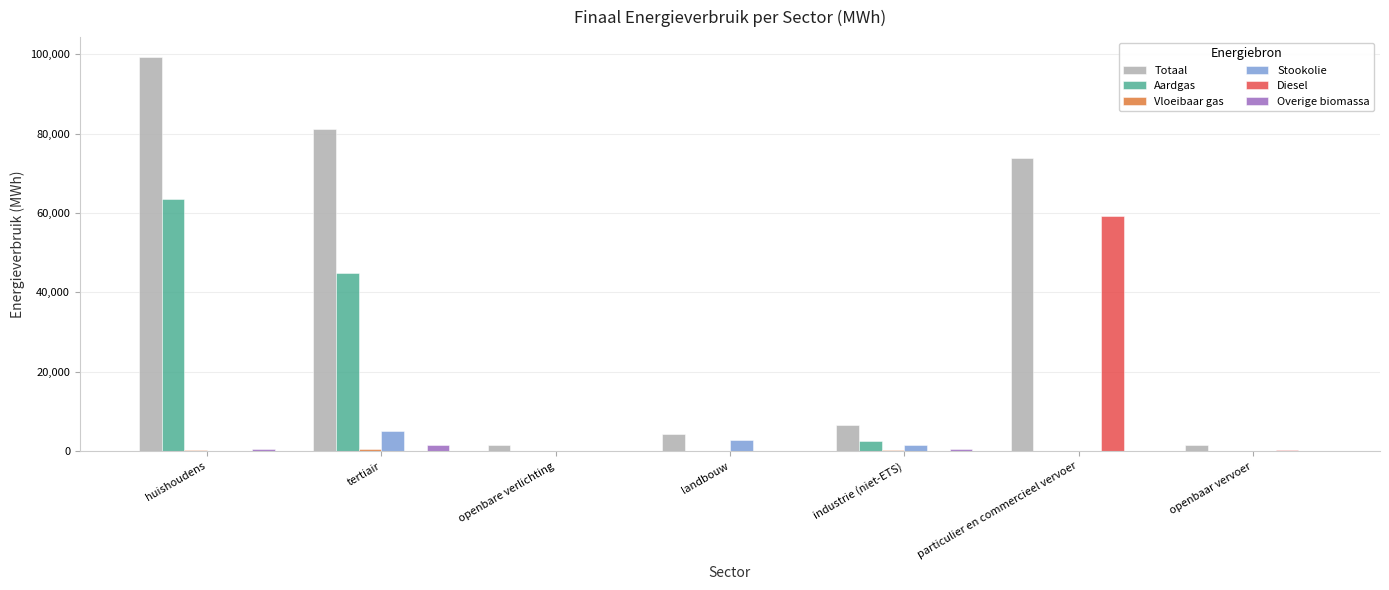

What is the maximum value for Aardgas?

63570.9